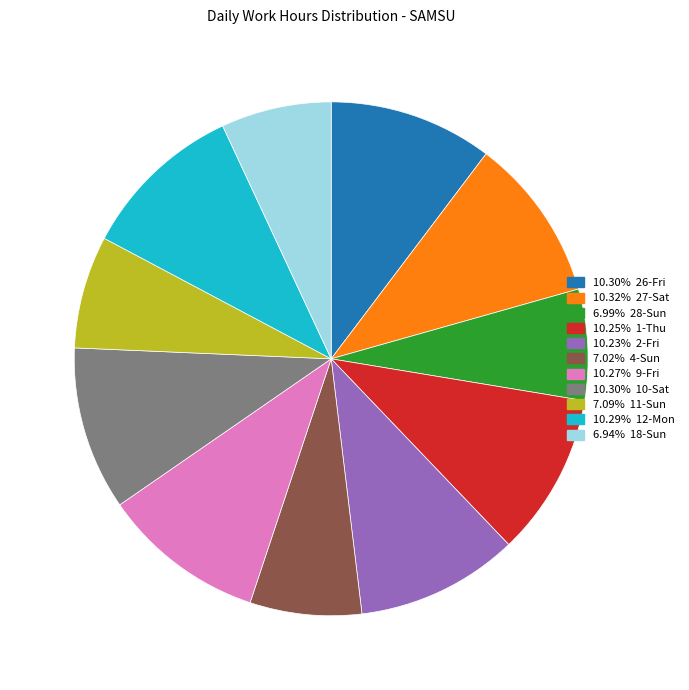

What is the ratio of the value at 10.30% 10-Sat to the value at 10.32% 27-Sat?

1.0